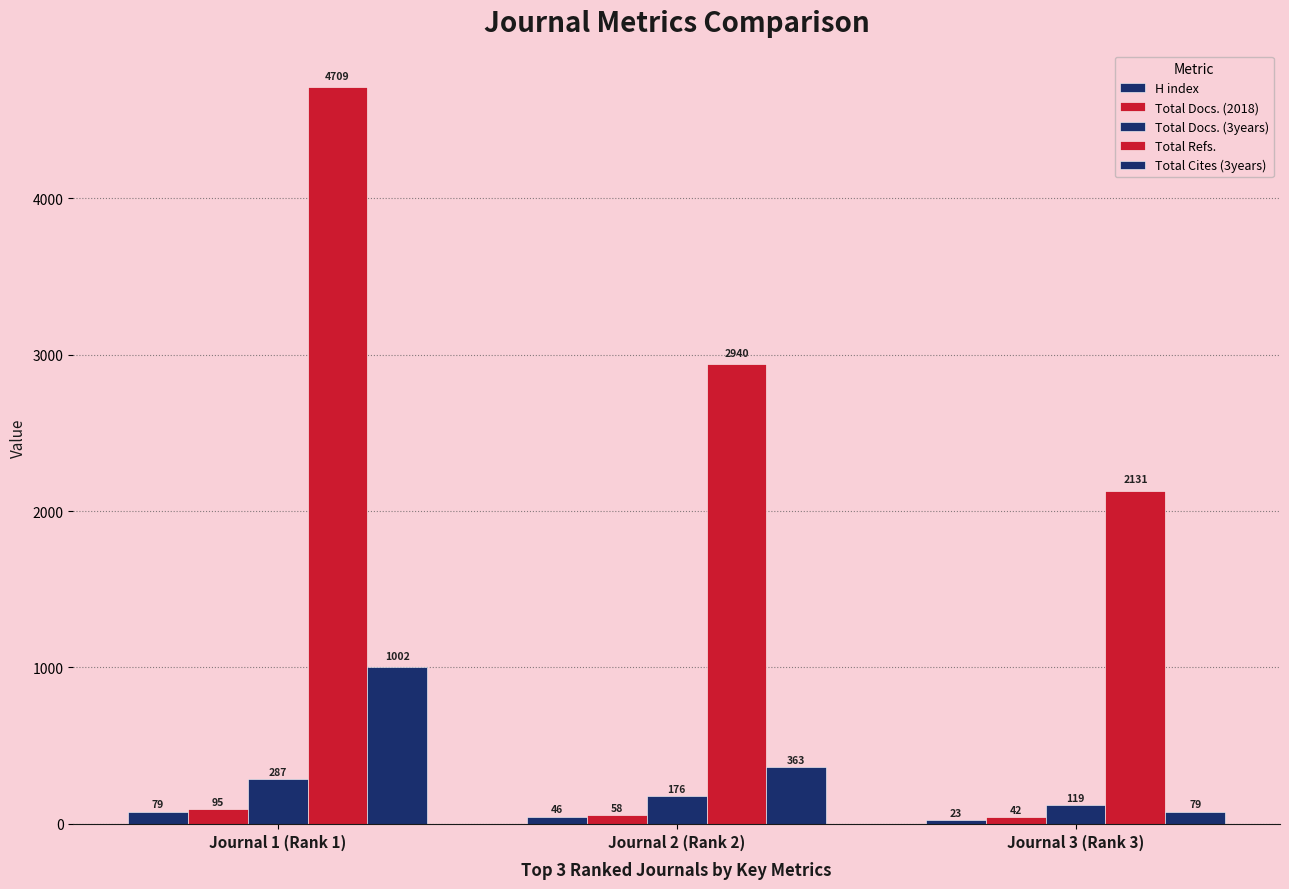

List the series in order of their peak value, highest first.

Total Refs., Total Cites (3years), Total Docs. (3years), Total Docs. (2018), H index